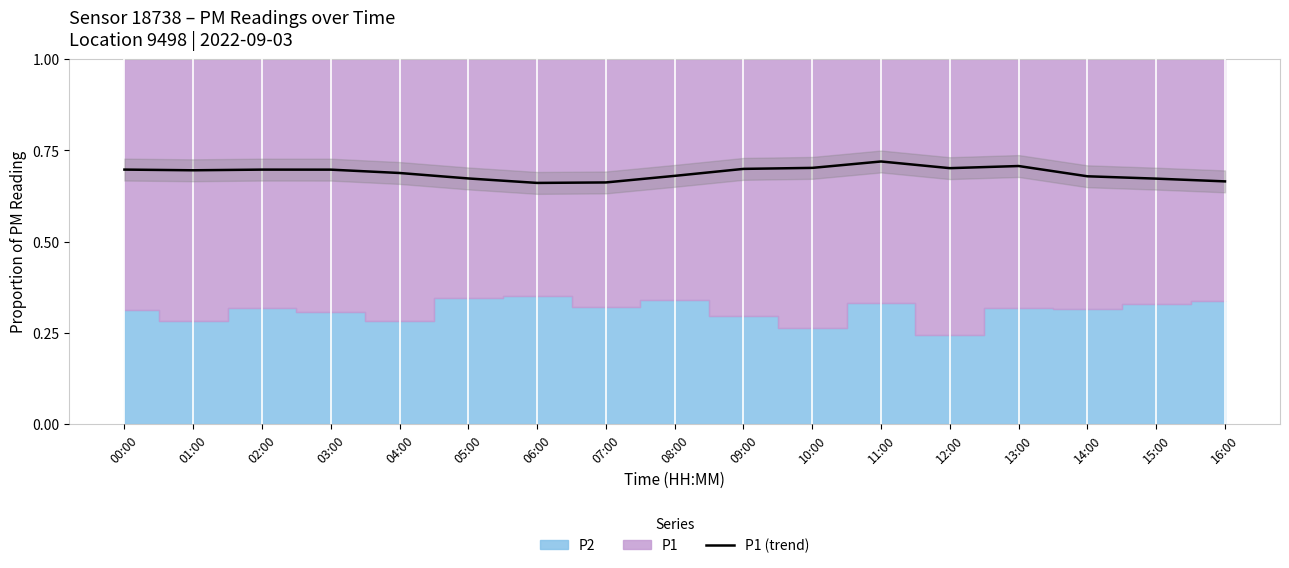

What is the maximum value shown in the chart?

0.7